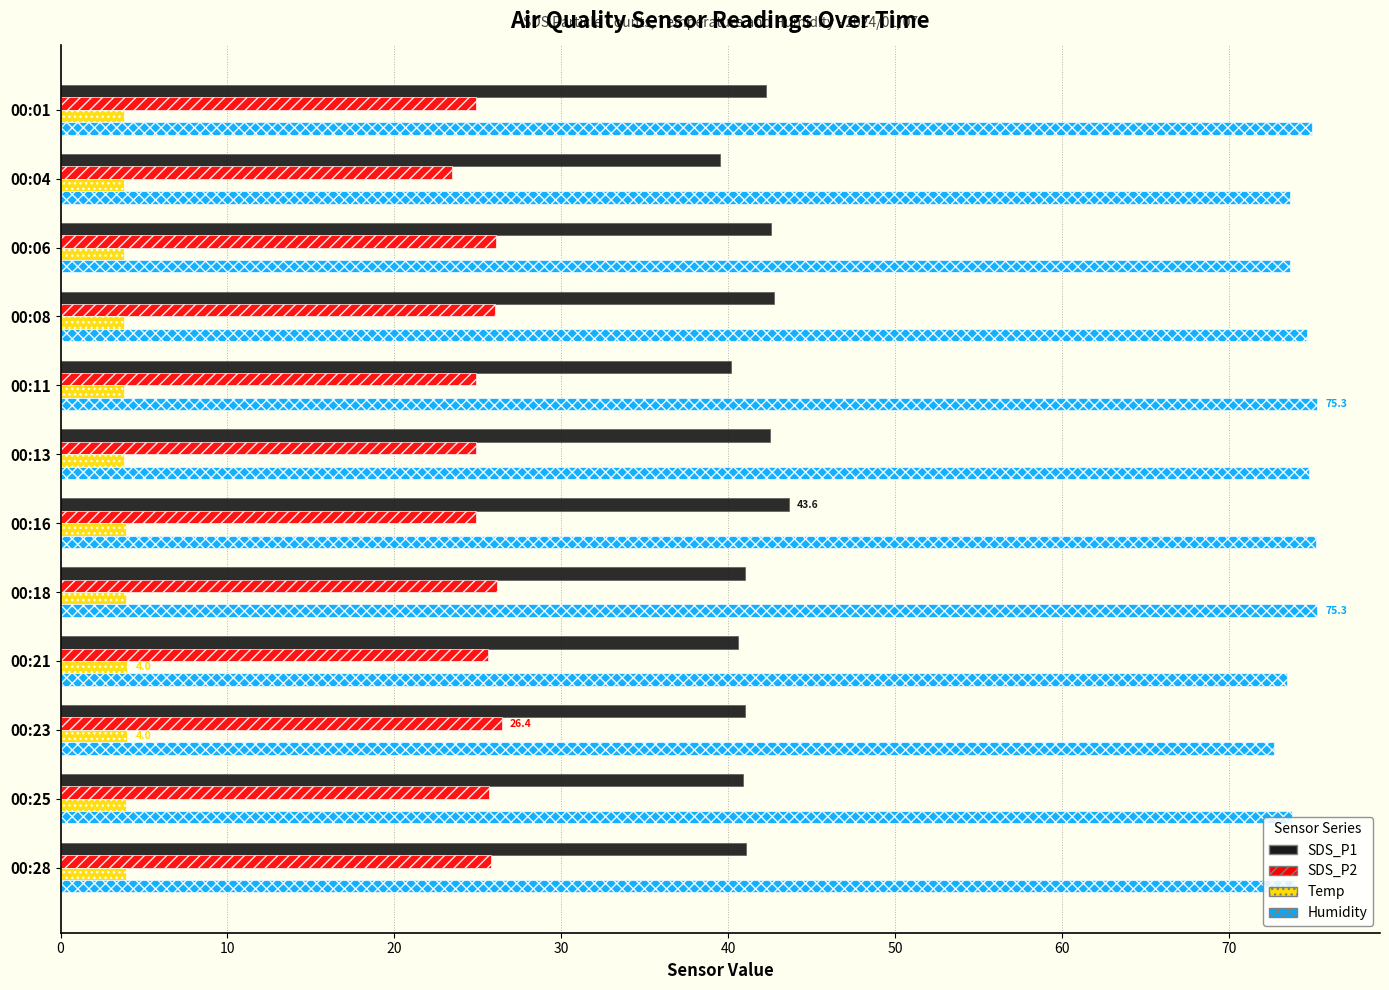

What is the difference between the maximum and minimum values in the SDS_P1 series?

4.1